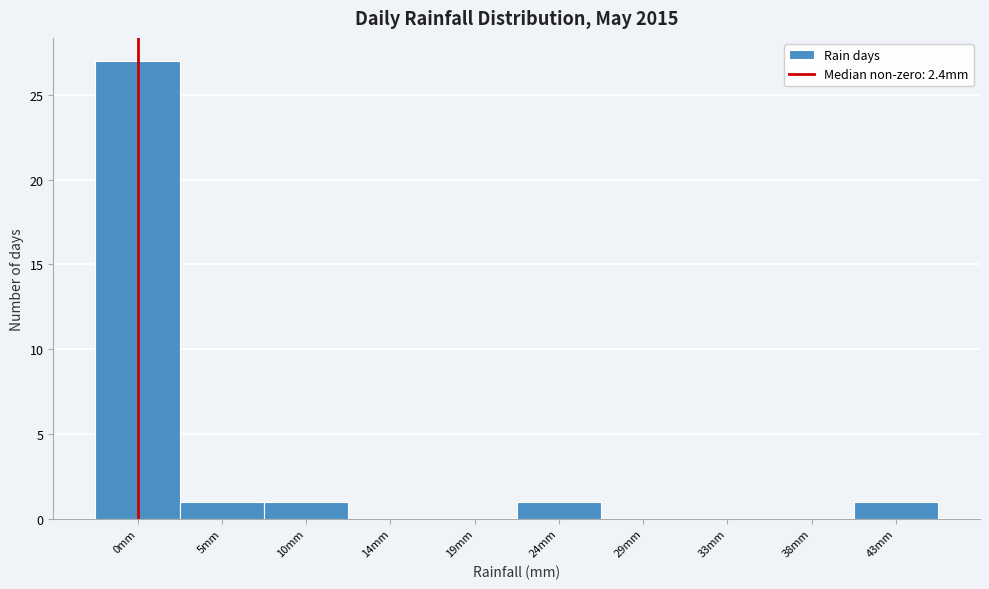

Reading right to left, transcribe all the data shown in this chart.

43mm=1	38mm=0	33mm=0	29mm=0	24mm=1	19mm=0	14mm=0	10mm=1	5mm=1	0mm=27